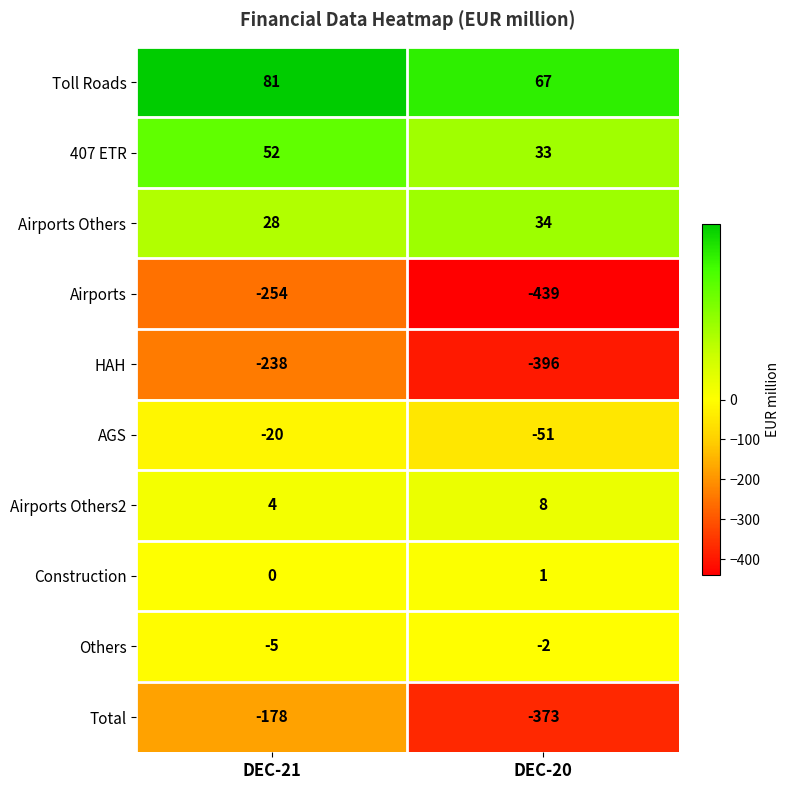

The Airports Others2 series shows 8 at DEC-20. True or false?

True